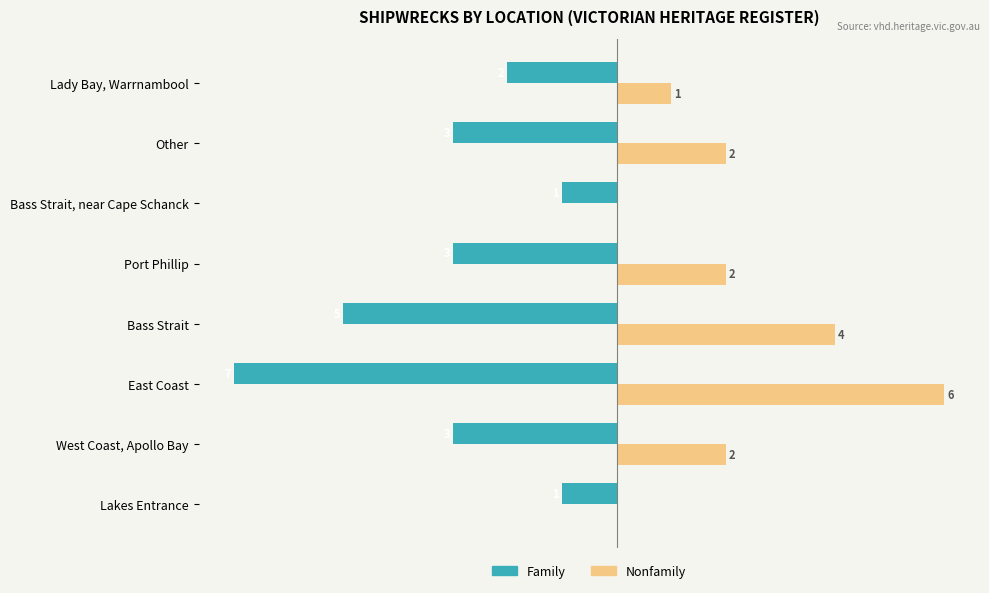

Which label corresponds to the largest value in the chart?

East Coast